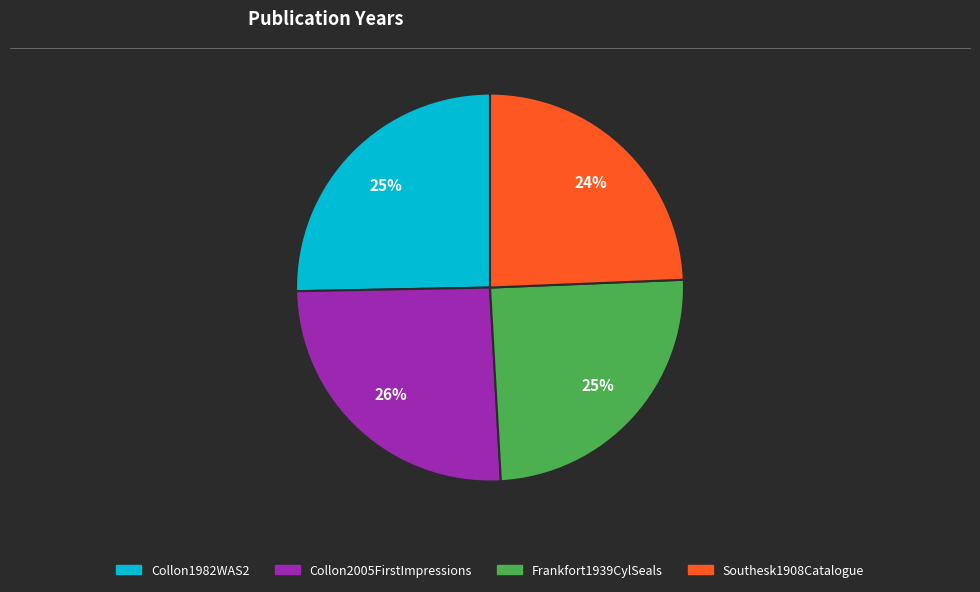

What is the ratio of the value at Collon2005FirstImpressions to the value at Southesk1908Catalogue?

1.1